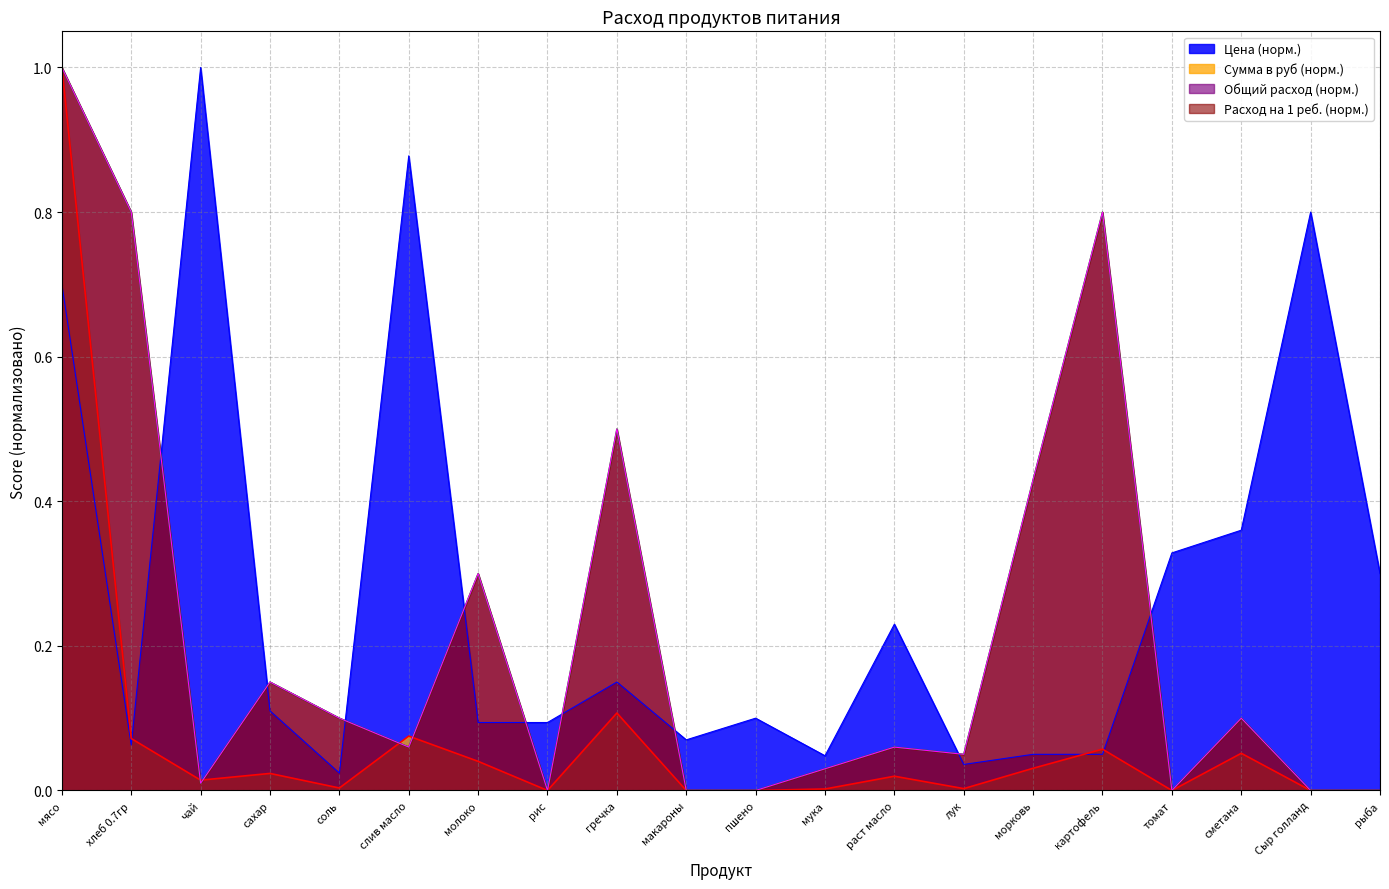

Rank the categories by Общий расход продуктов value from highest to lowest.

мясо, хлеб 0.7гр, картофель, гречка, морковь, молоко, сахар, соль, сметана, слив масло, раст масло, лук, мука, чай, рис, макароны, пшено, томат, Сыр голланд, рыба